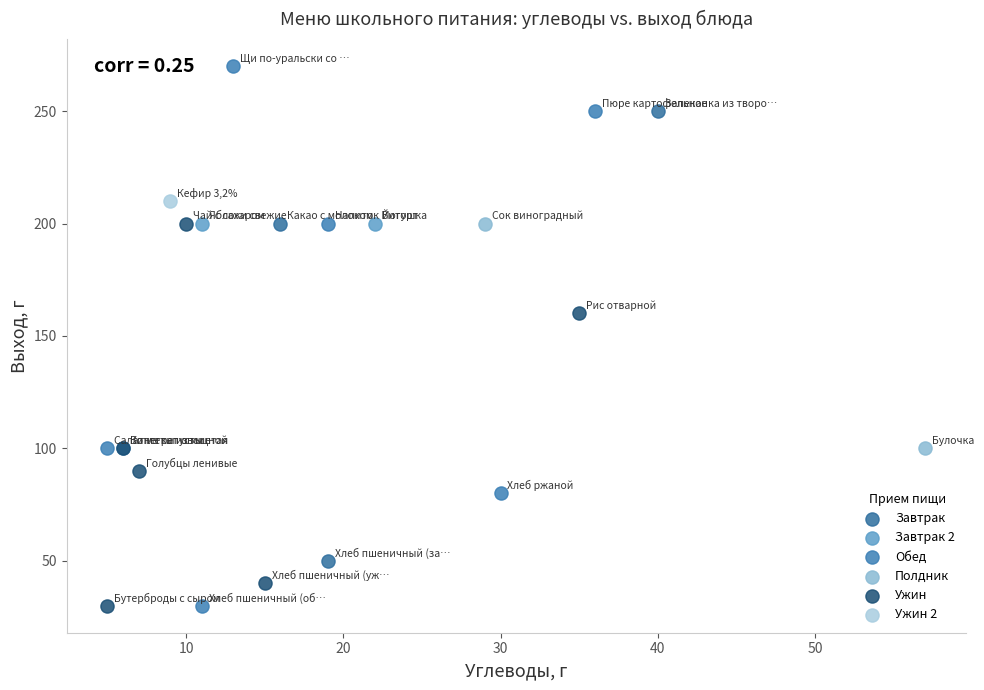

What are all the series names shown in the legend?

Завтрак, Завтрак 2, Обед, Полдник, Ужин, Ужин 2